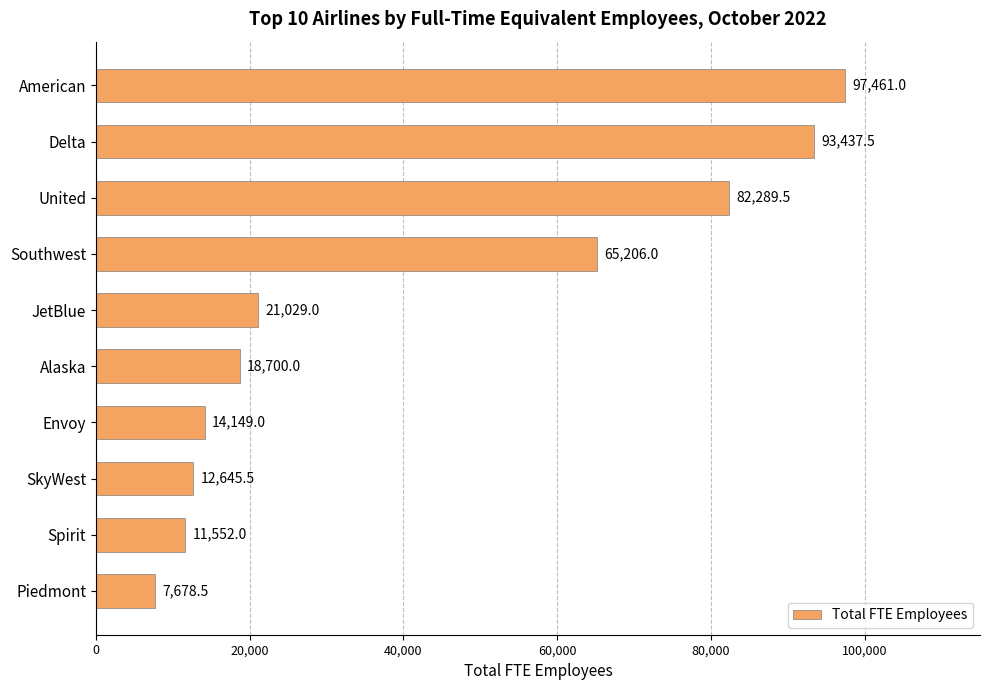

Rank the categories by value from highest to lowest.

American, Delta, United, Southwest, JetBlue, Alaska, Envoy, SkyWest, Spirit, Piedmont